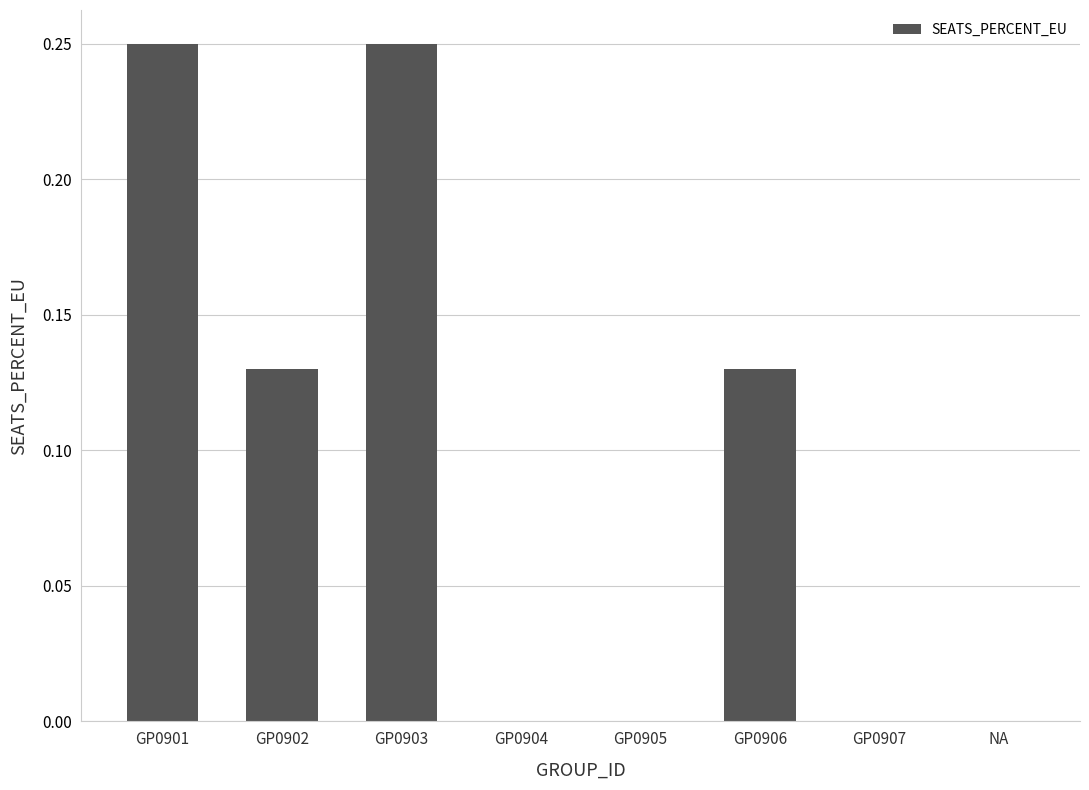

The chart shows a value of 0.0 at GP0905. True or false?

True